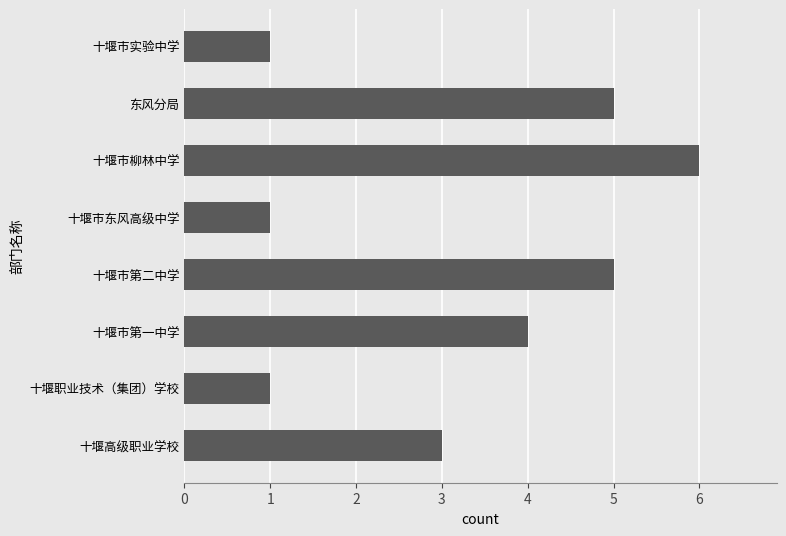

Reading bottom to top, what are all the values shown in this chart?

十堰高级职业学校=3	十堰职业技术（集团）学校=1	十堰市第一中学=4	十堰市第二中学=5	十堰市东风高级中学=1	十堰市柳林中学=6	东风分局=5	十堰市实验中学=1